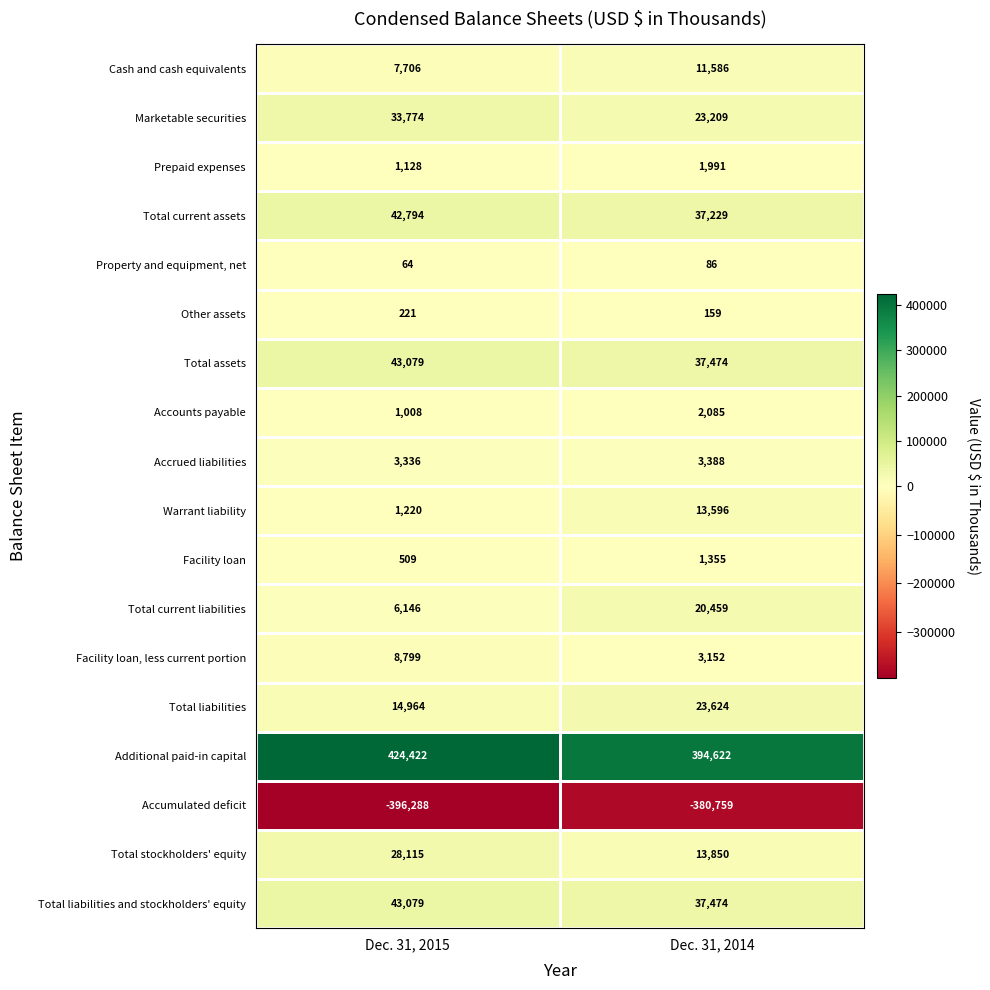

Is it true that Other assets equals 159 at Dec. 31, 2014?

True